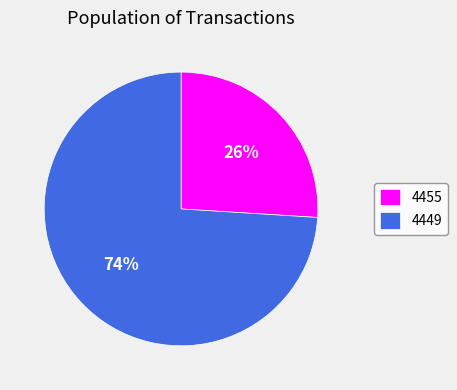

Is the sum of 4455 and 4449 greater than half?

Yes